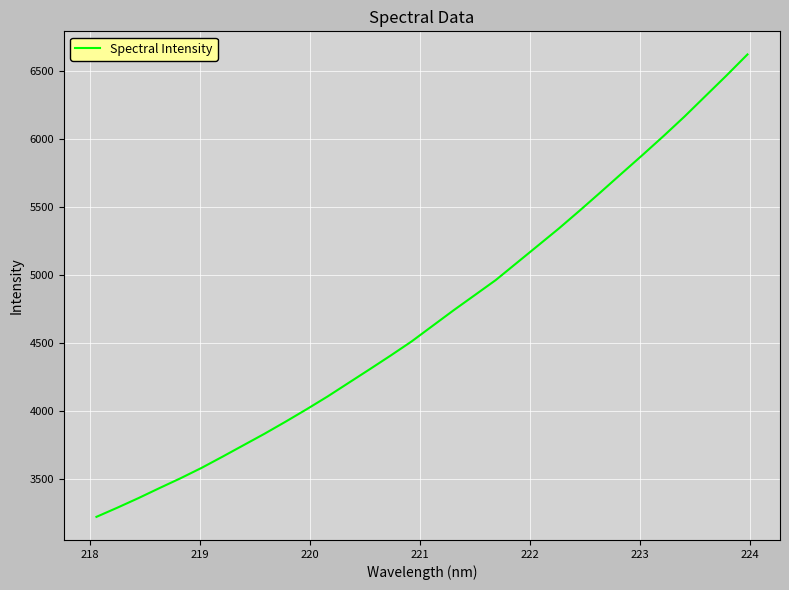

What is the minimum value shown in the chart?

3218.0